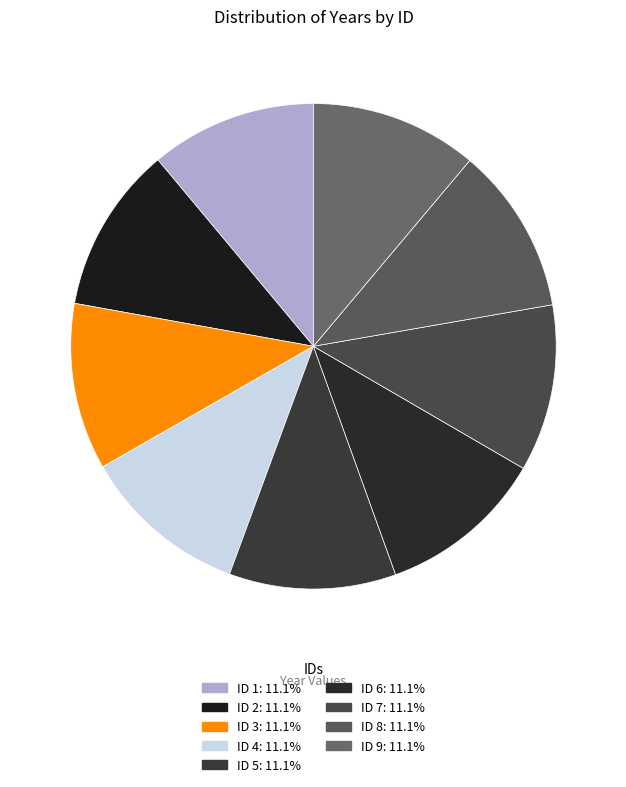

How many segments does this pie chart have?

9